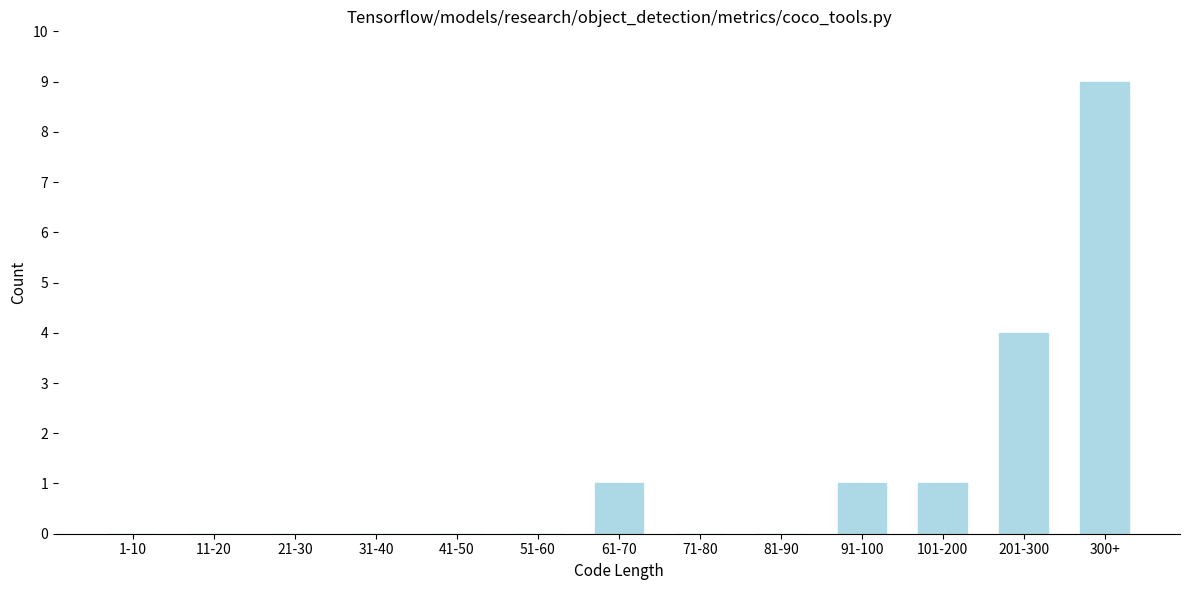

Reading left to right, list all the values displayed in this chart.

1-10=0	11-20=0	21-30=0	31-40=0	41-50=0	51-60=0	61-70=1	71-80=0	81-90=0	91-100=1	101-200=1	201-300=4	300+=9